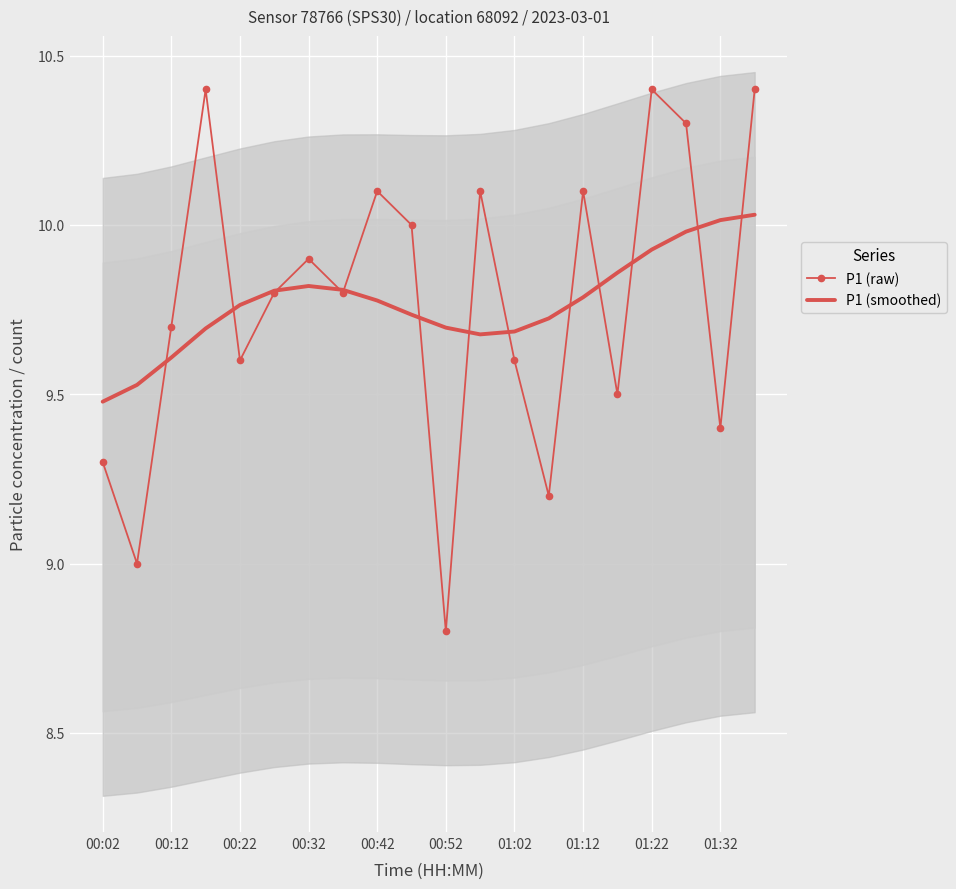

What is the sum of all P1 (raw) values?

195.4